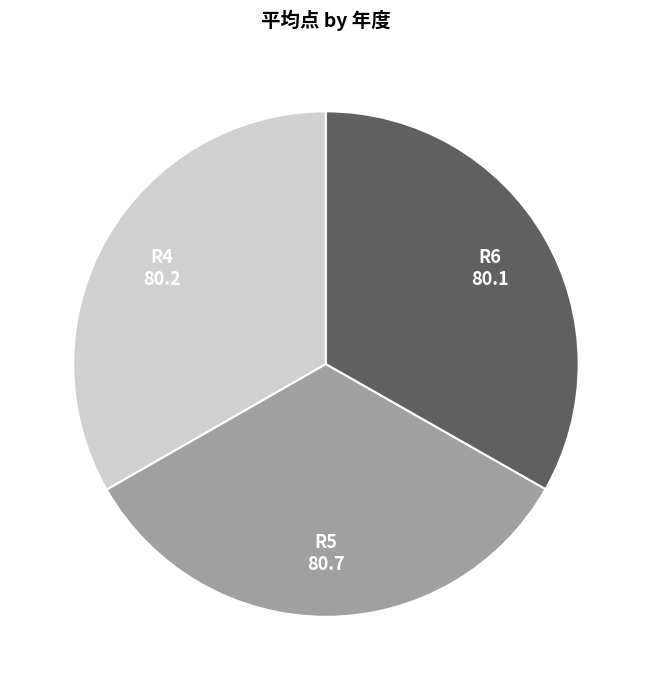

Do R4 and R6 together represent more than half of the pie?

Yes